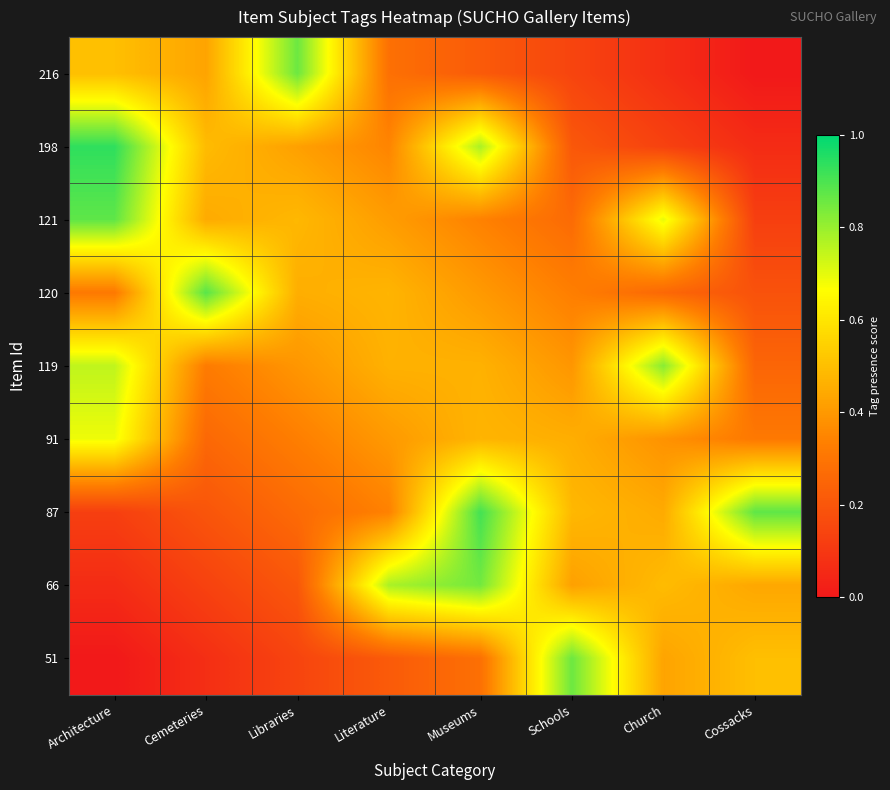

Rank the series at Cossacks from highest to lowest value.

87, 51, 66, 91, 119, 120, 121, 198, 216